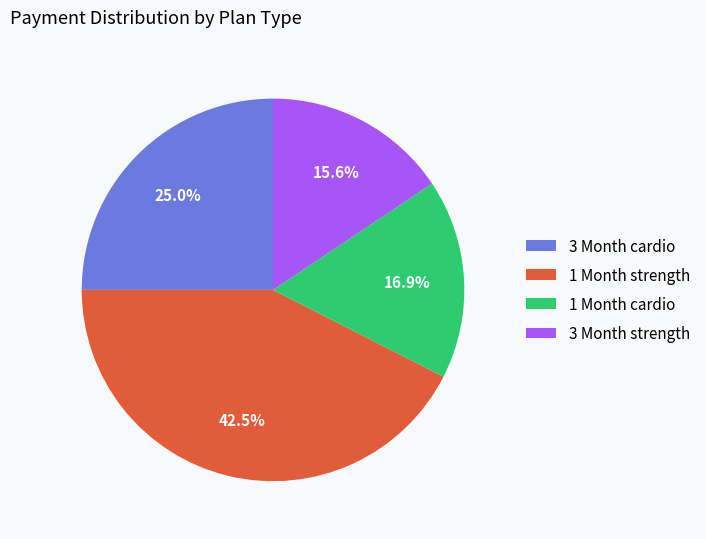

Between 1 Month strength and 3 Month cardio, which is larger?

1 Month strength